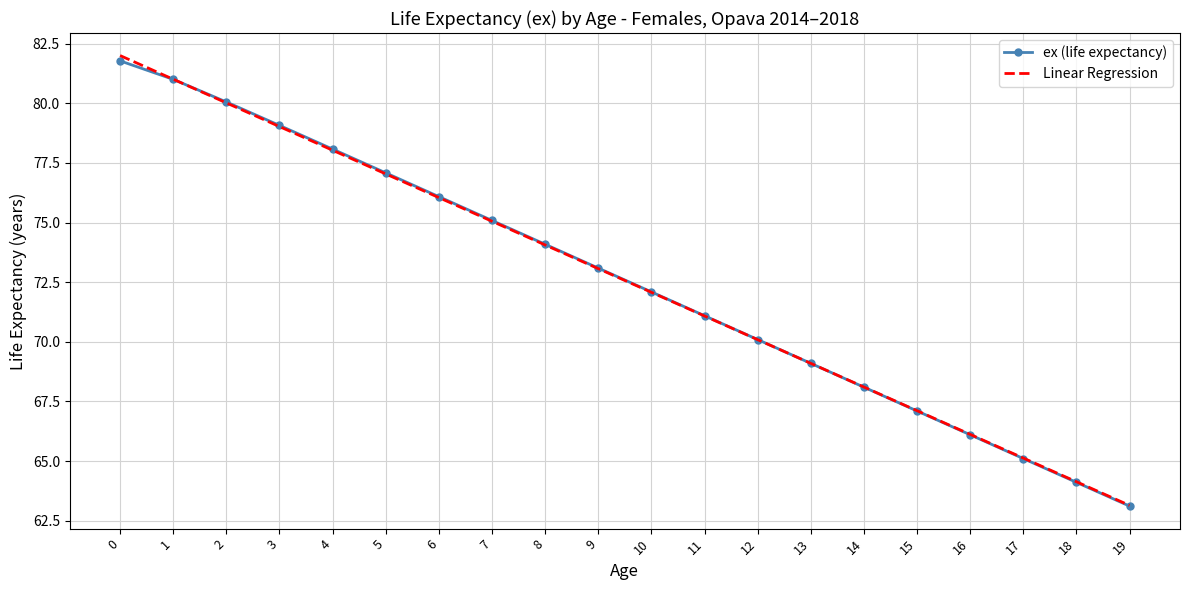

Reading right to left, what are all the values shown in this chart?

ex (life expectancy): 19=63.1	18=64.1	17=65.1	16=66.1	15=67.1	14=68.1	13=69.1	12=70.1	11=71.1	10=72.1	9=73.1	8=74.1	7=75.1	6=76.1	5=77.1	4=78.1	3=79.1	2=80.1	1=81.0	0=81.8
Linear Regression: 19=63.1	18=64.1	17=65.1	16=66.1	15=67.1	14=68.1	13=69.1	12=70.1	11=71.1	10=72.1	9=73.1	8=74.1	7=75.1	6=76.0	5=77.0	4=78.0	3=79.0	2=80.0	1=81.0	0=82.0